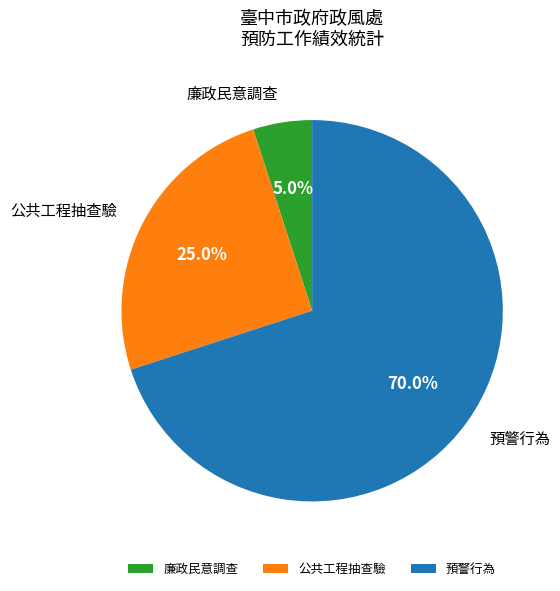

Rank the categories by value from lowest to highest.

廉政民意調查, 公共工程抽查驗, 預警行為